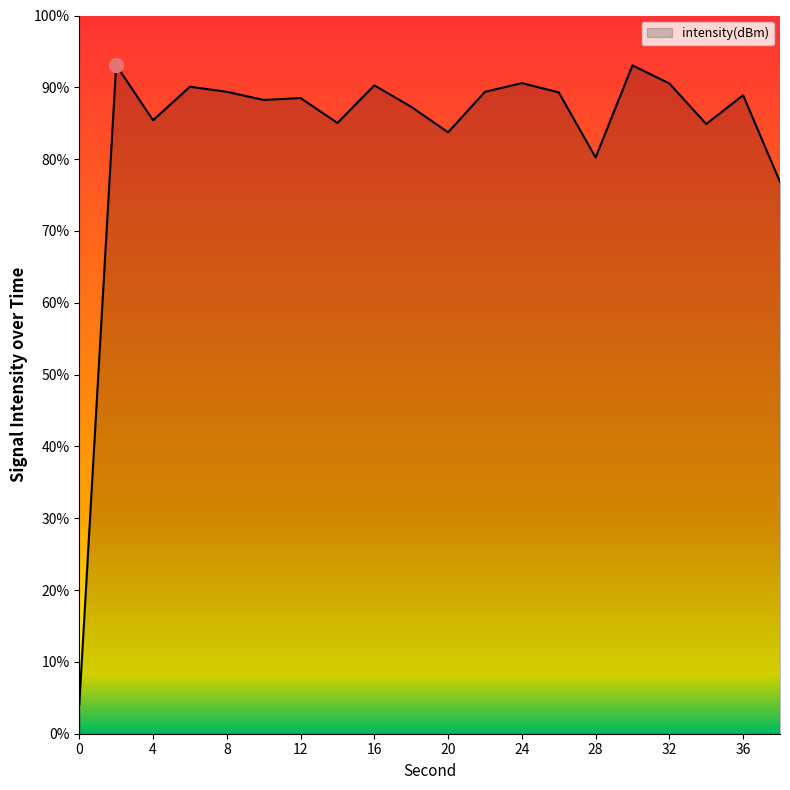

Between 18 and 22, which is larger?

22